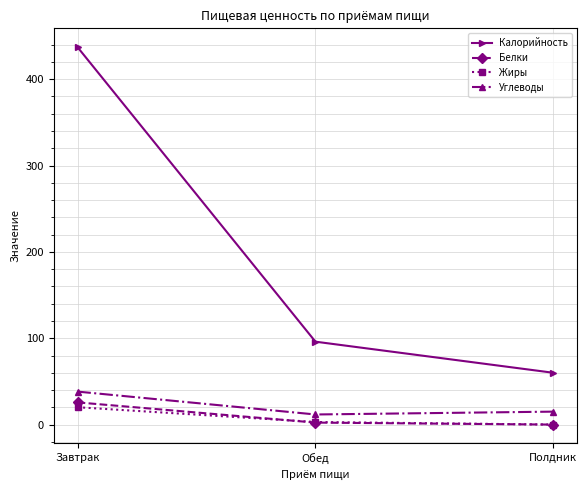

What are all the series names shown in the legend?

Калорийность, Белки, Жиры, Углеводы